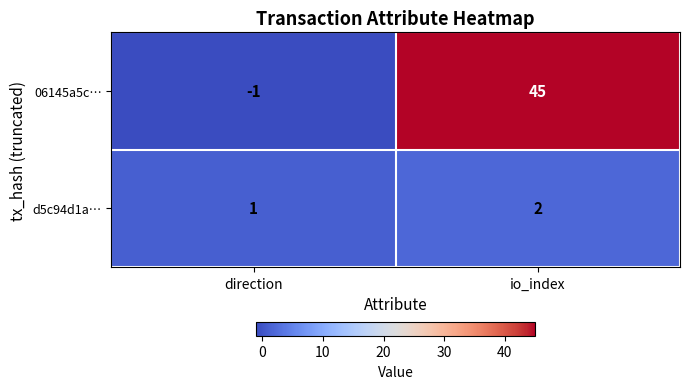

What is the sum of the 06145a5c… values at direction and io_index?

44